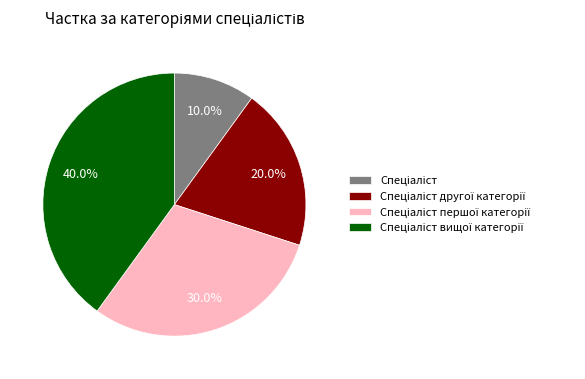

Does any single category account for the majority?

No